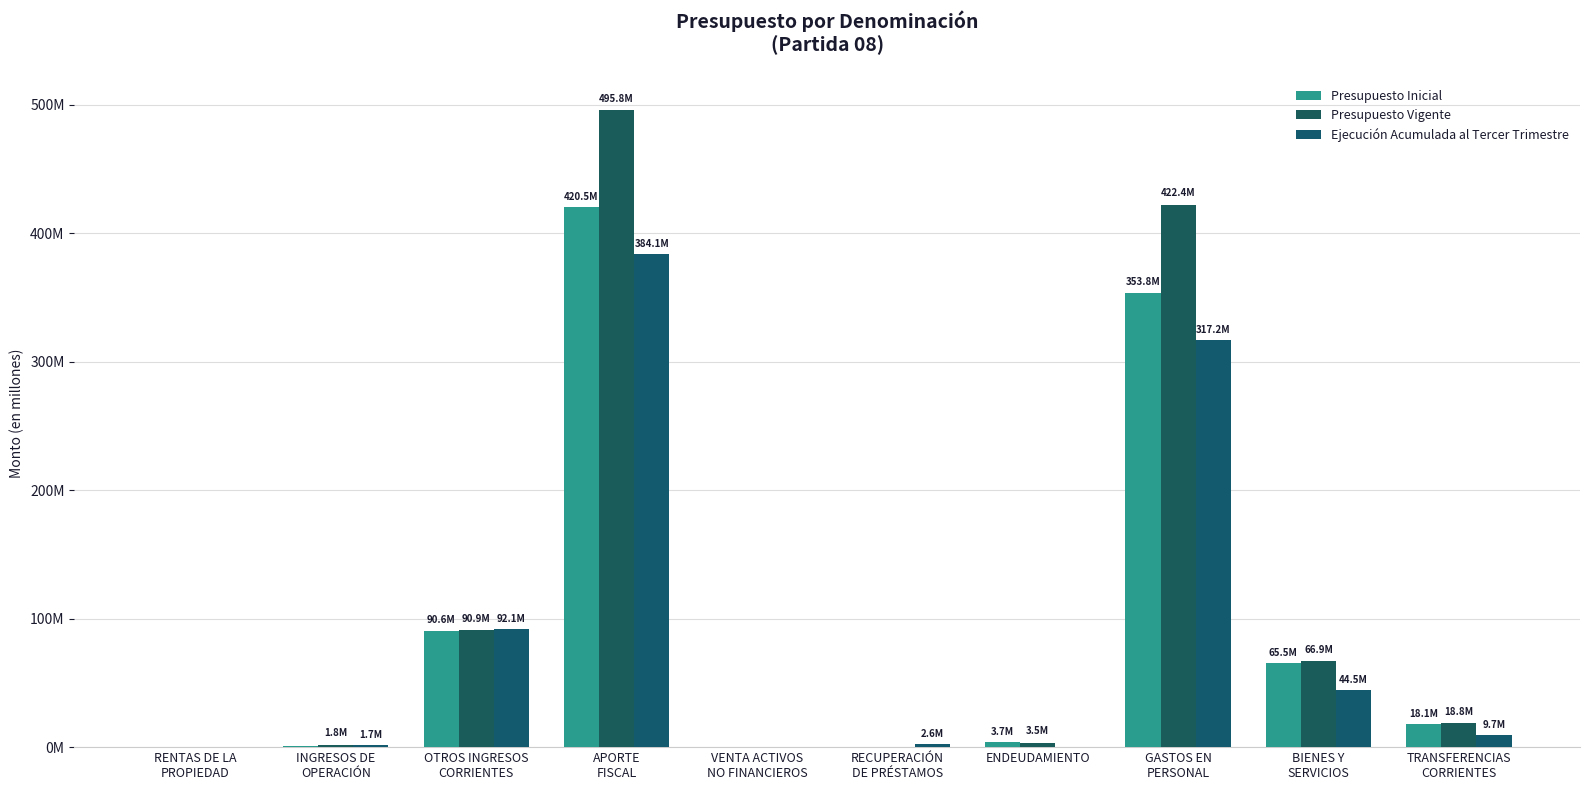

What value does the Ejecución Acumulada al Tercer Trimestre series have at GASTOS EN
PERSONAL, to the nearest 50?

317249950